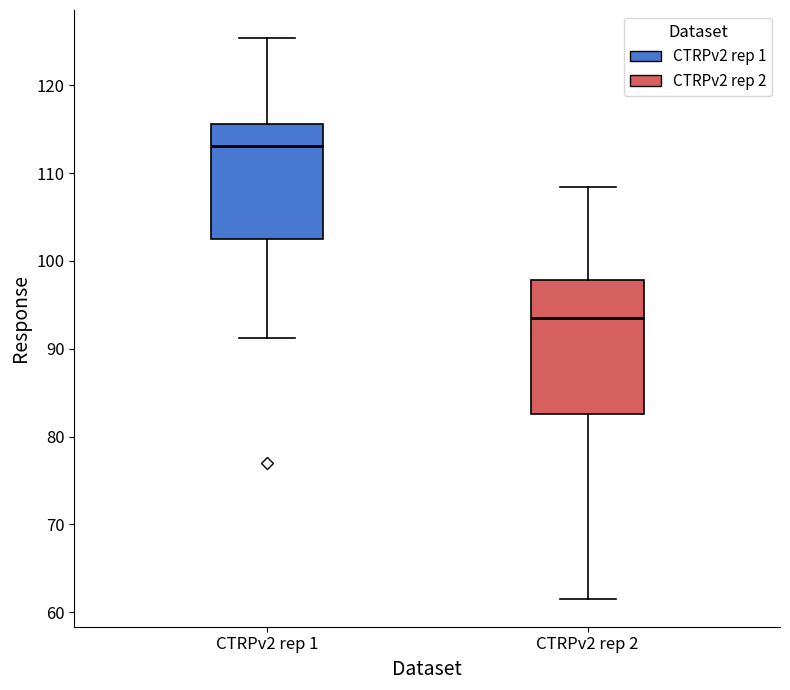

Which box is the tallest, from its lower edge to its upper edge?

CTRPv2 rep 2